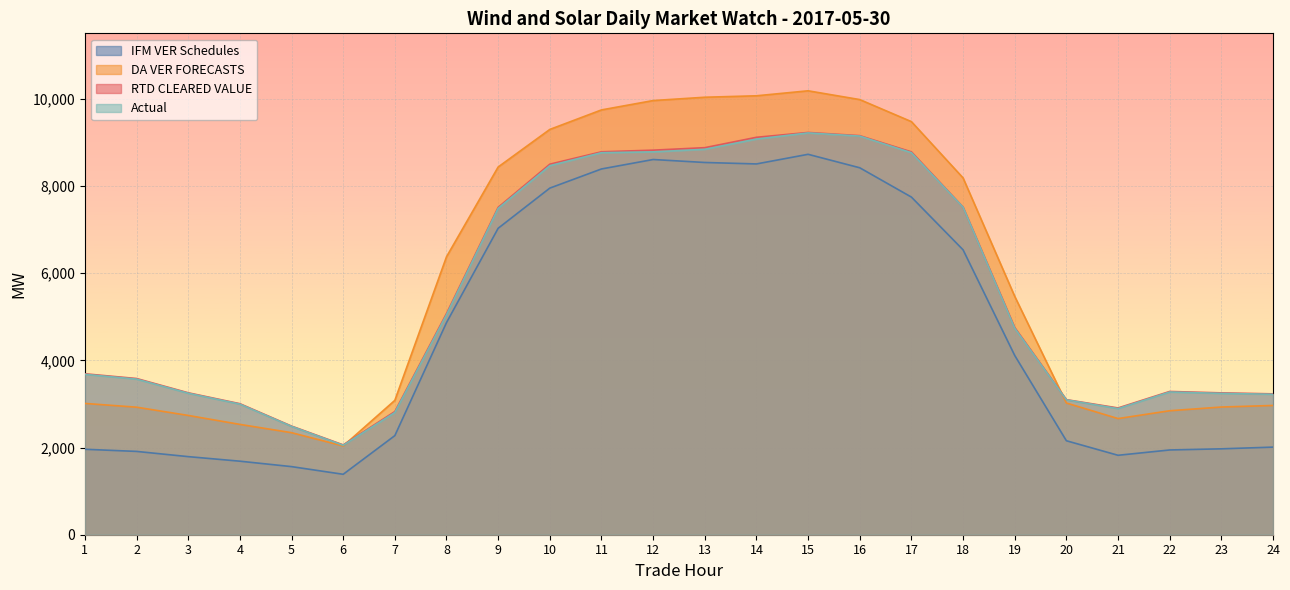

What is the difference between the DA VER FORECASTS values at 10 and 23?

6366.9